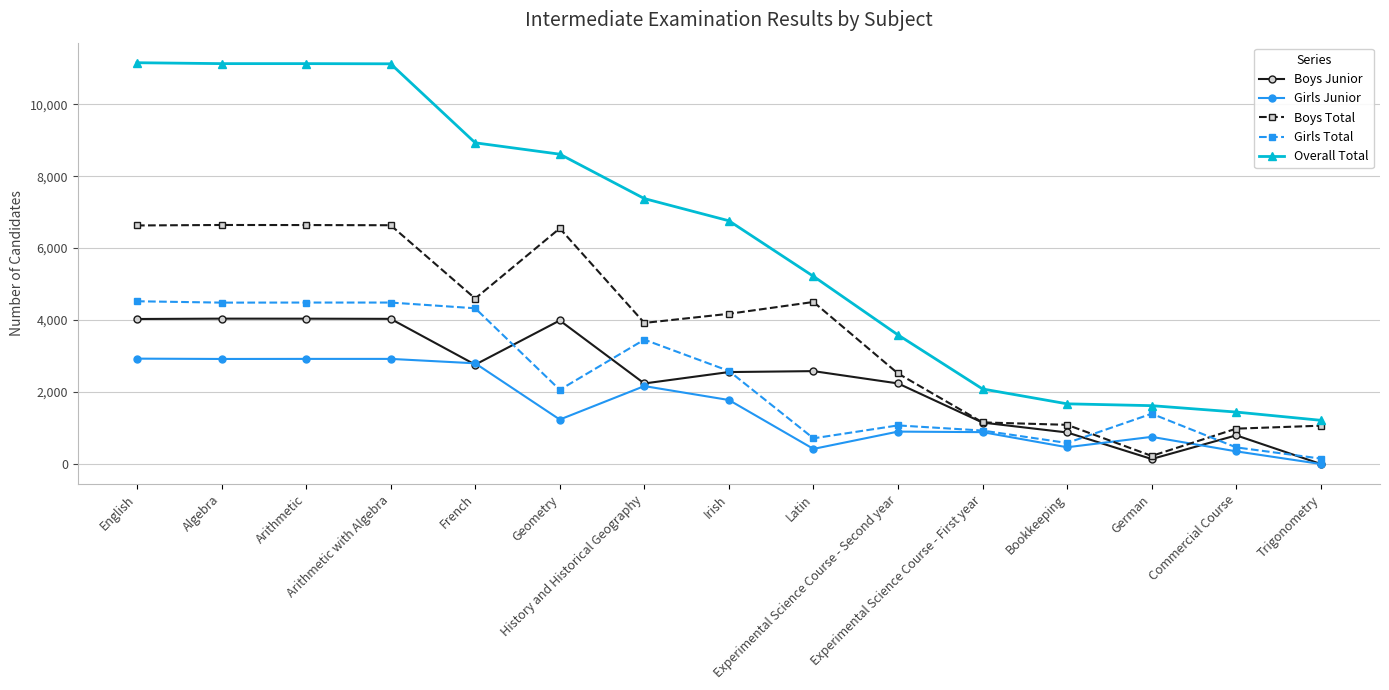

Does the chart display data point markers on the line(s)?

Yes